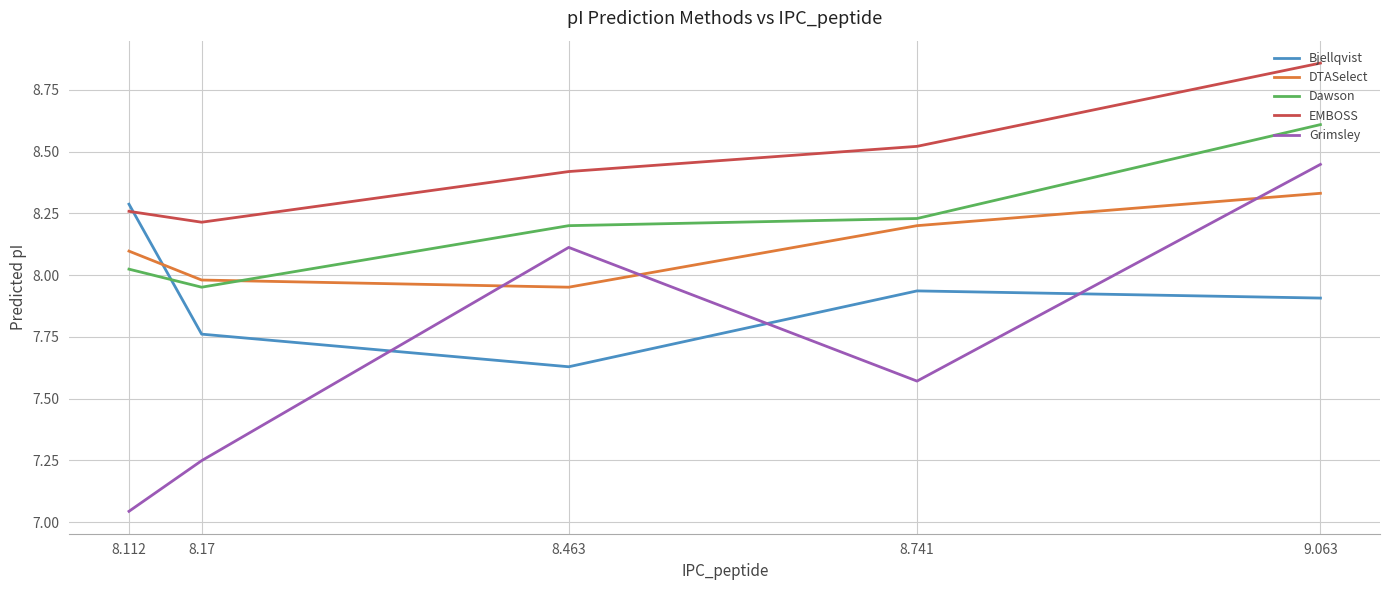

What is the sum of all DTASelect values?

40.6